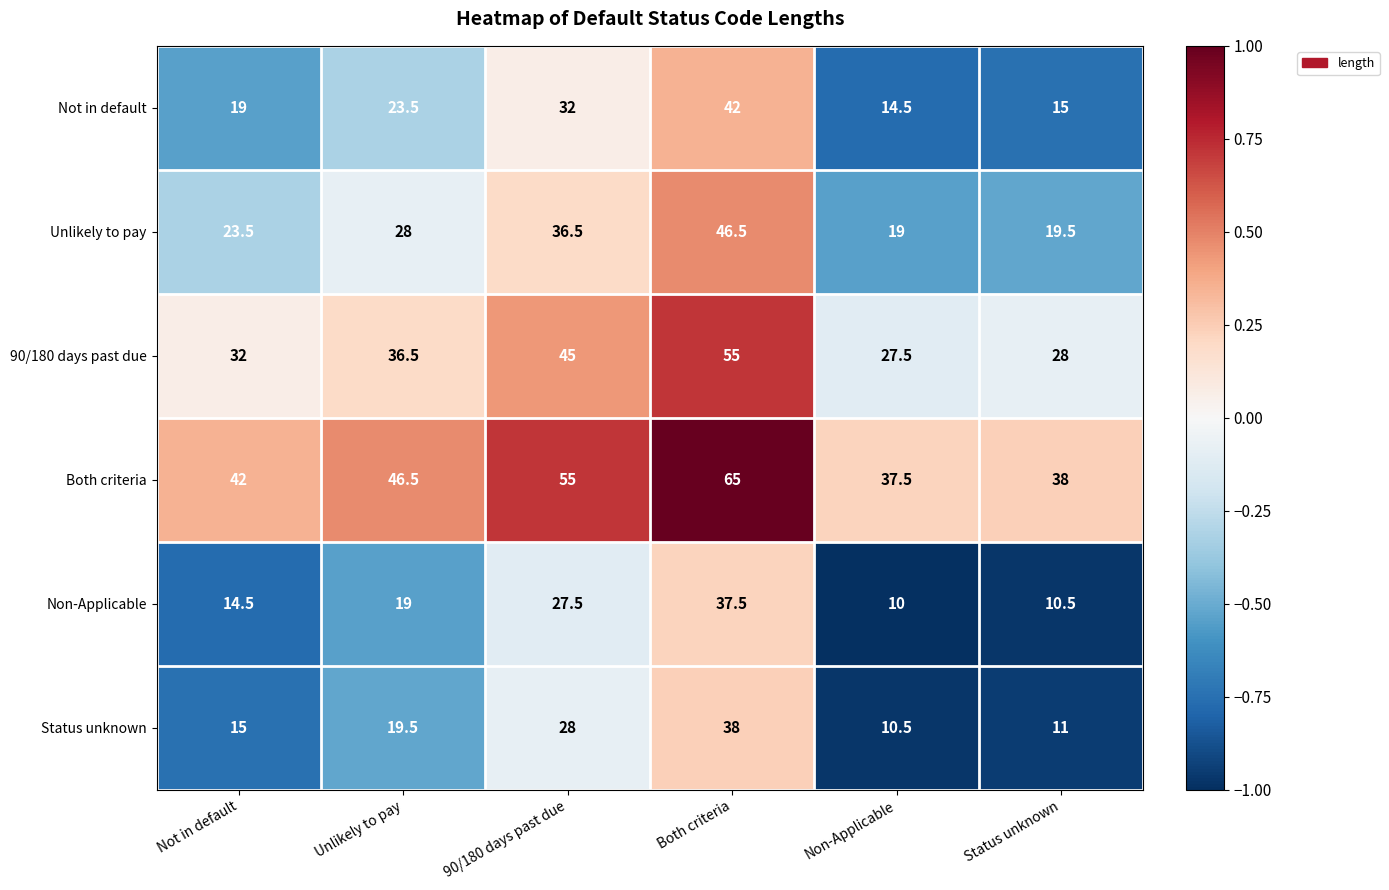

What is the total value across all series at Unlikely to pay?

173.0